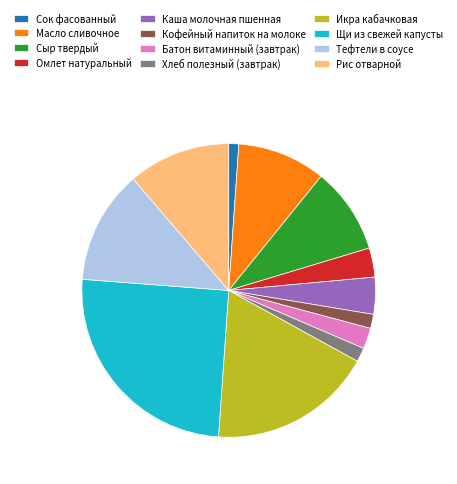

Does Масло сливочное account for over 50% of the chart?

No